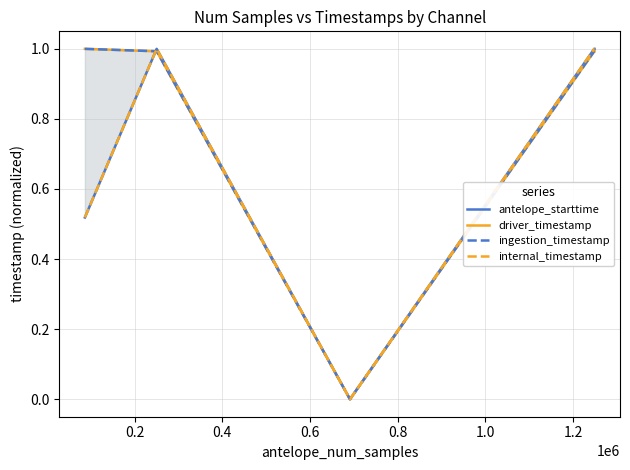

Which series ends up on top after the final intersection of driver_timestamp and antelope_starttime?

antelope_starttime